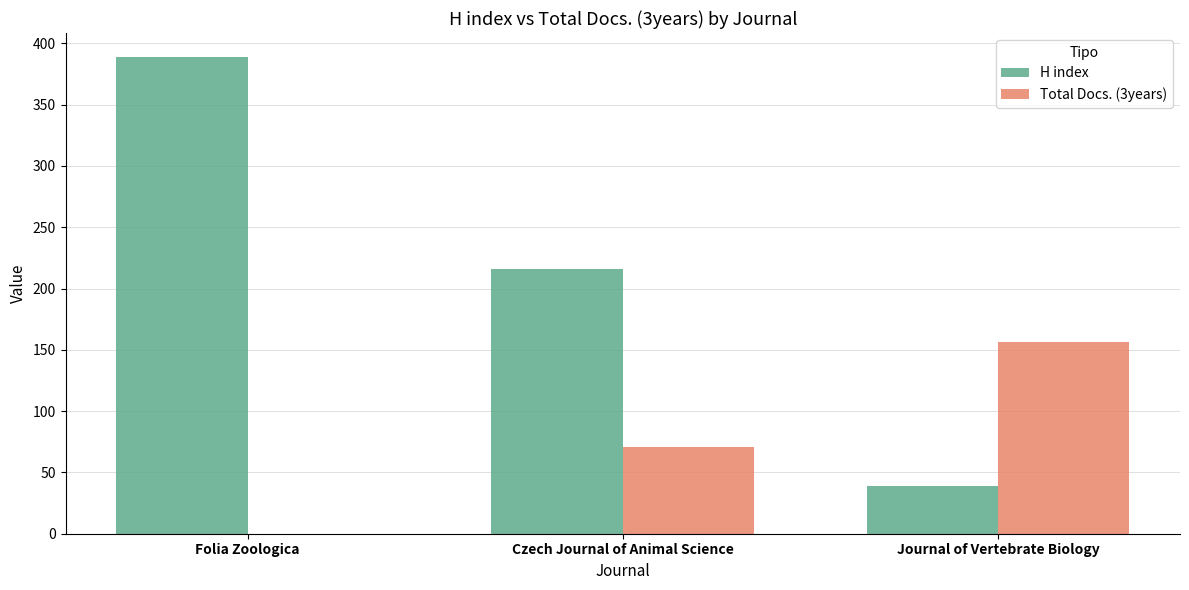

The value of Total Docs. (3years) at Folia Zoologica is 0. True or false?

True